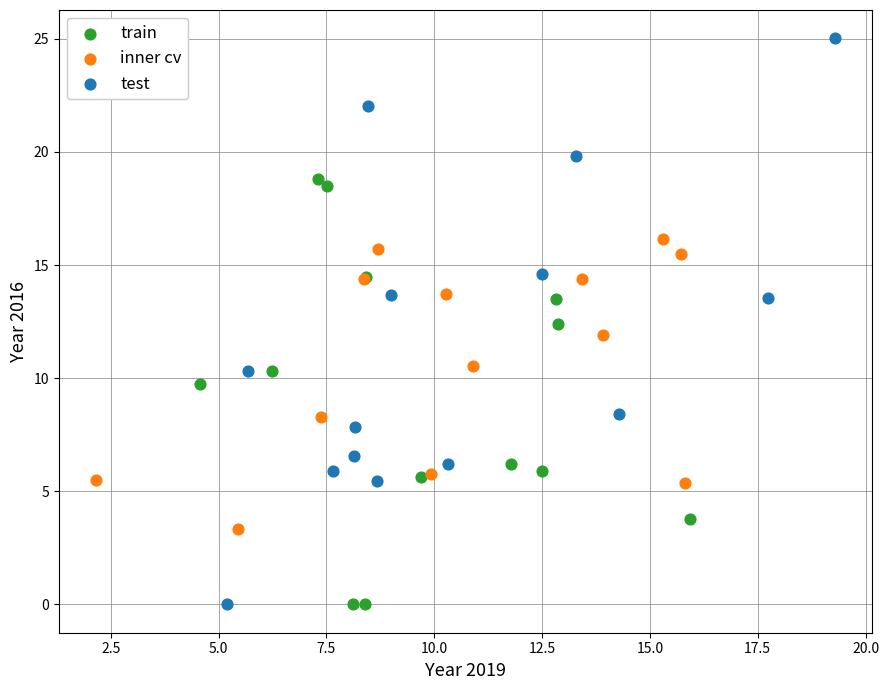

Which series has the widest spread of Y values?

test